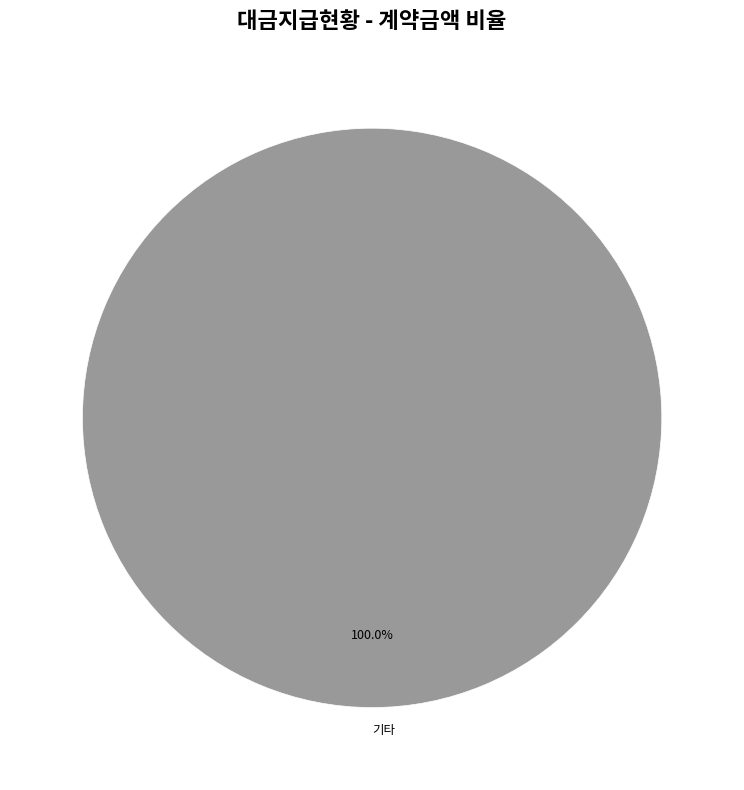

Which category accounts for the majority?

기타